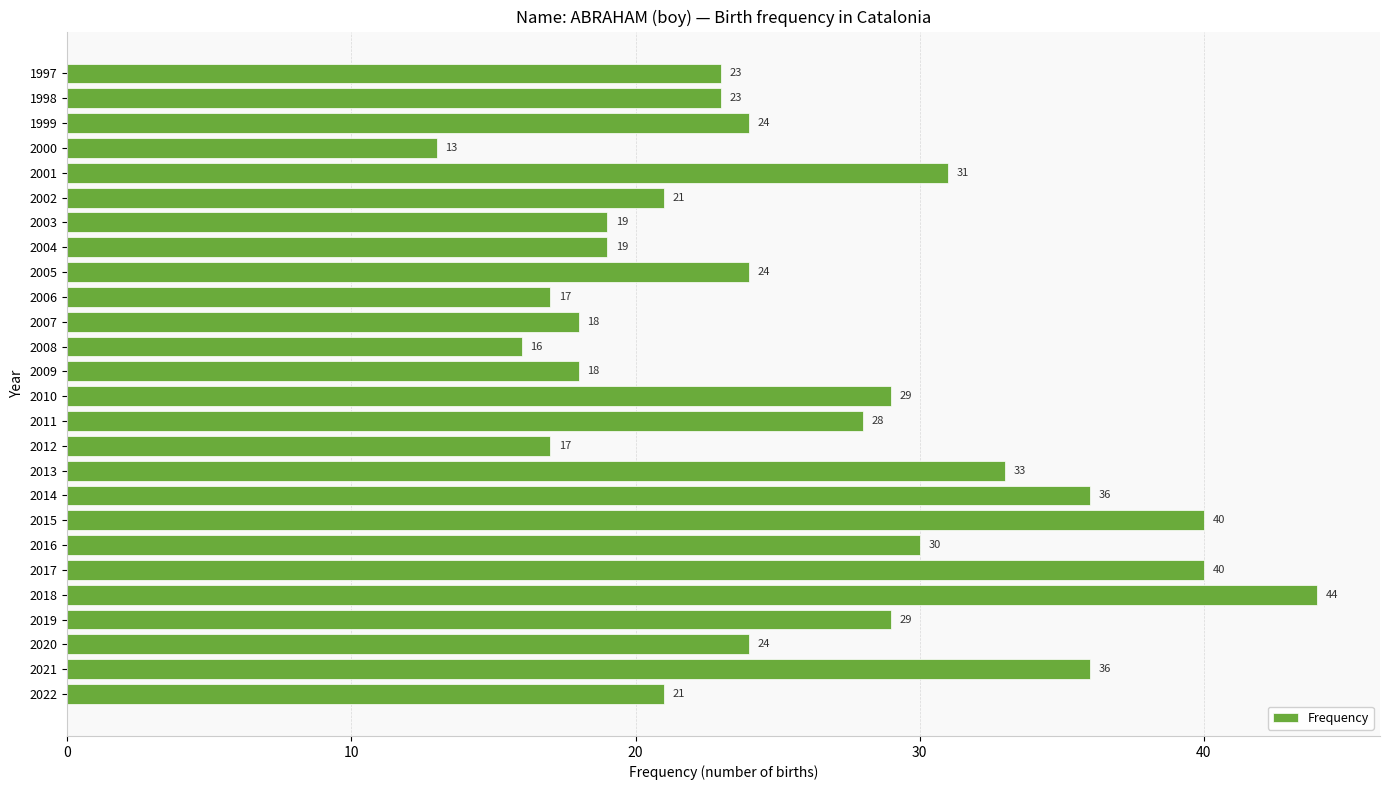

What is the sum of the values at 2001 and 2007?

49